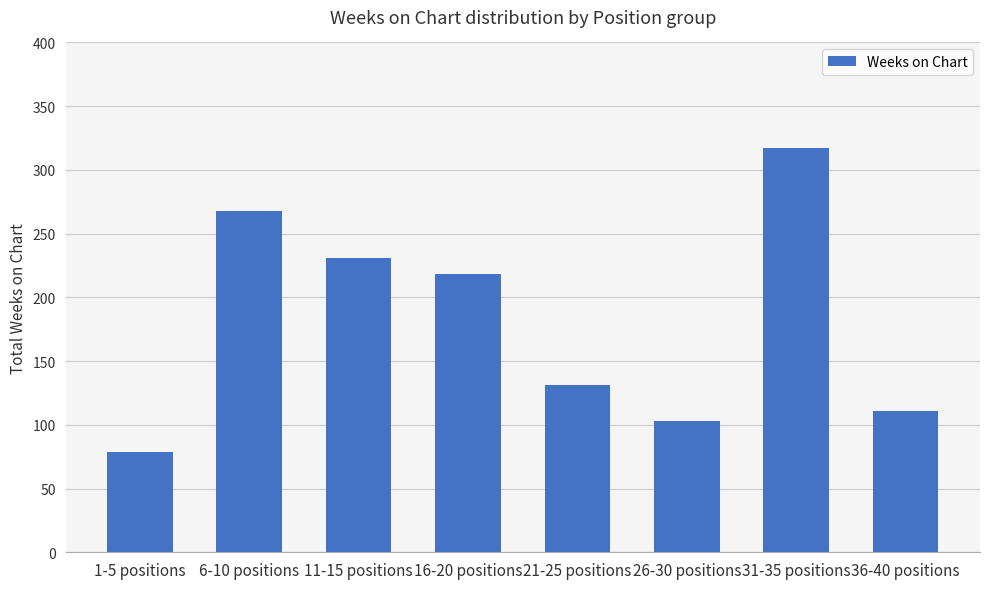

What is the change in value from 31-35 positions to 36-40 positions?

-206